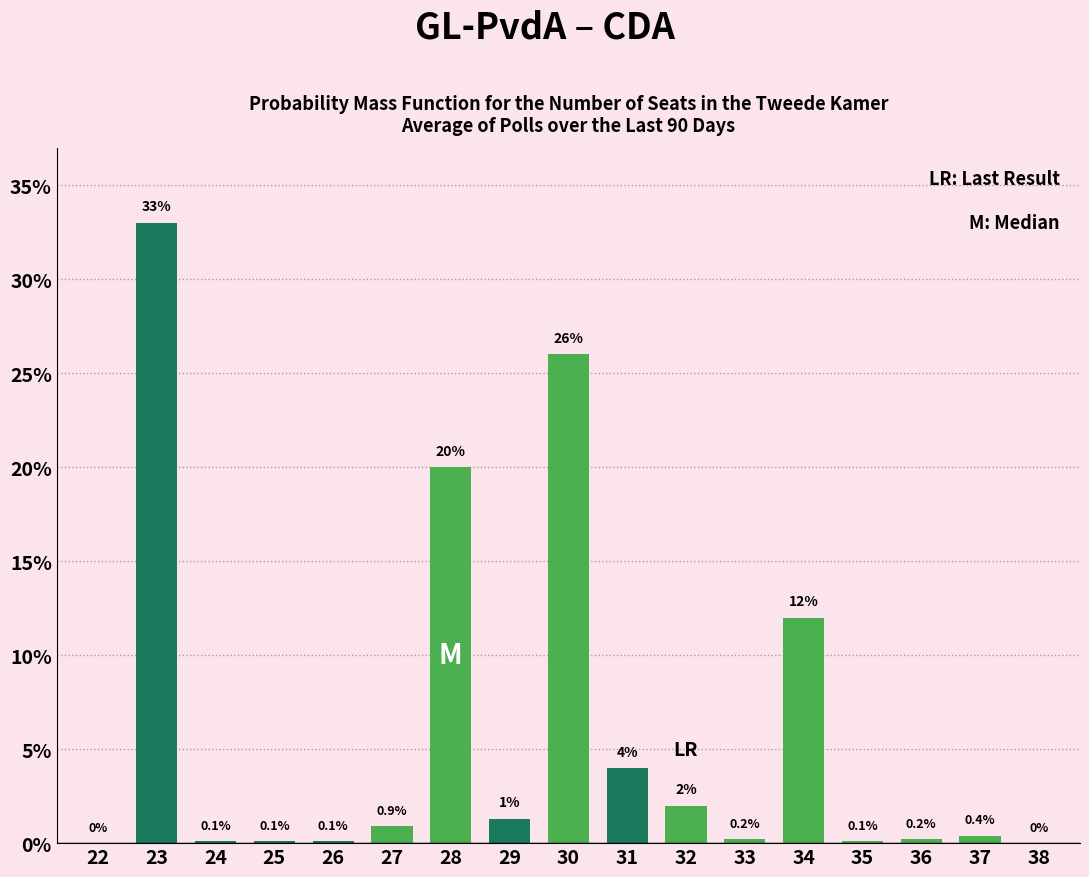

Reading left to right, extract all data points from this chart.

22=0.0	23=33.0	24=0.1	25=0.1	26=0.1	27=0.9	28=20.0	29=1.3	30=26.0	31=4.0	32=2.0	33=0.2	34=12.0	35=0.1	36=0.2	37=0.4	38=0.0